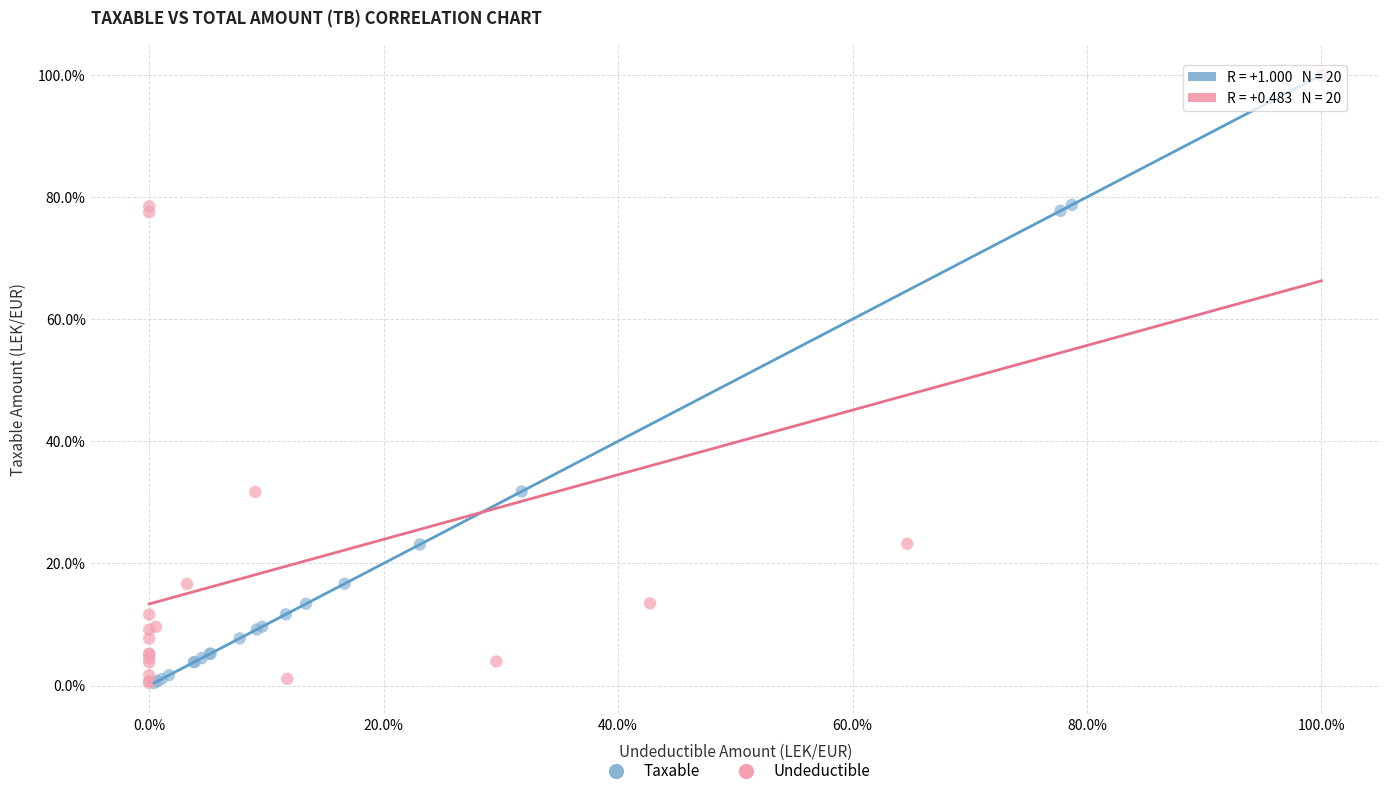

What are all the series names shown in the legend?

Taxable, Undeductible